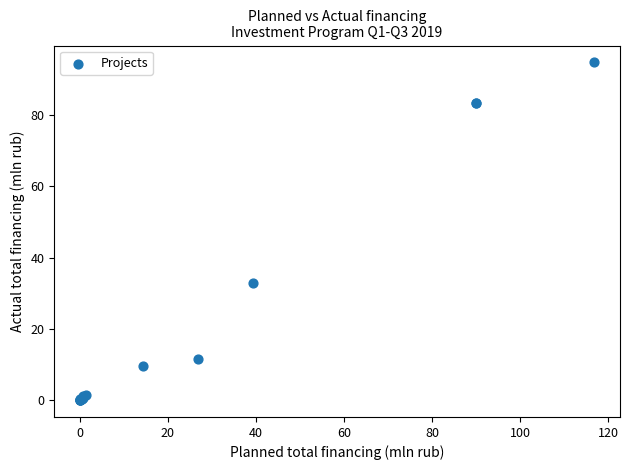

What Y value in the scatter plot is closest to 47?

33.0